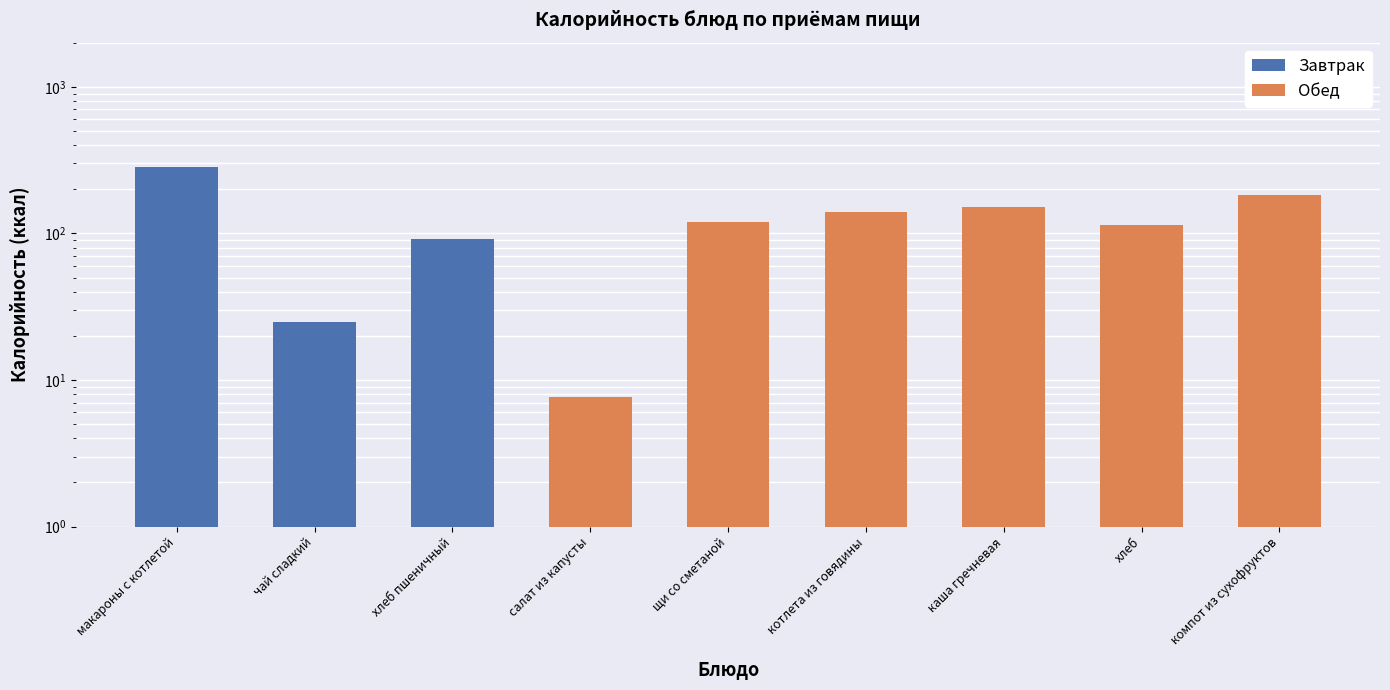

Reading right to left, what are all the values shown in this chart?

Завтрак: 0.0	0.0	0.0	0.0	0.0	0.0	91.8	25.0	285.0
Обед: 182.0	114.0	151.0	140.0	119.0	7.6	0.0	0.0	0.0